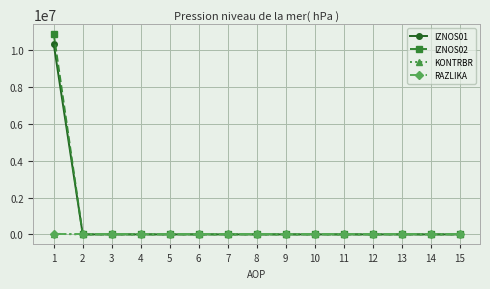

Which series has the largest range (max minus min)?

IZNOS02